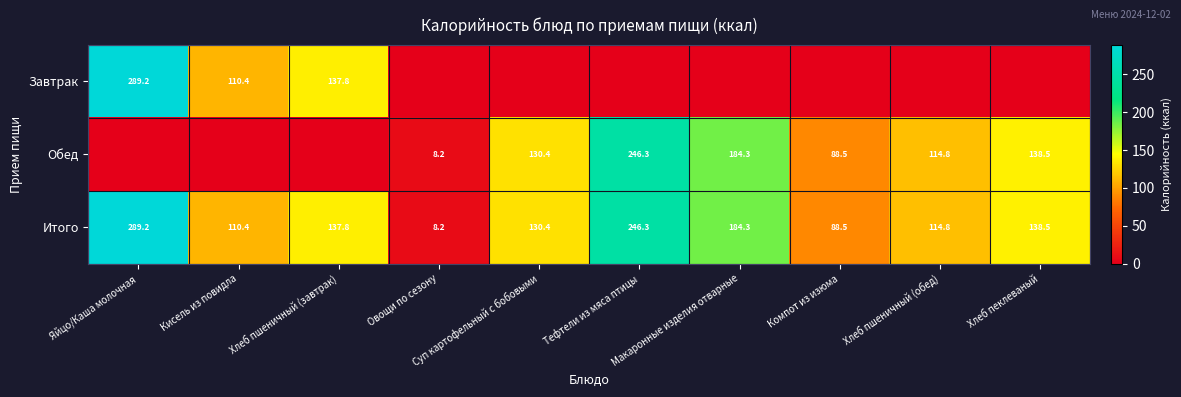

Which label corresponds to the smallest value in the chart?

Овощи по сезону